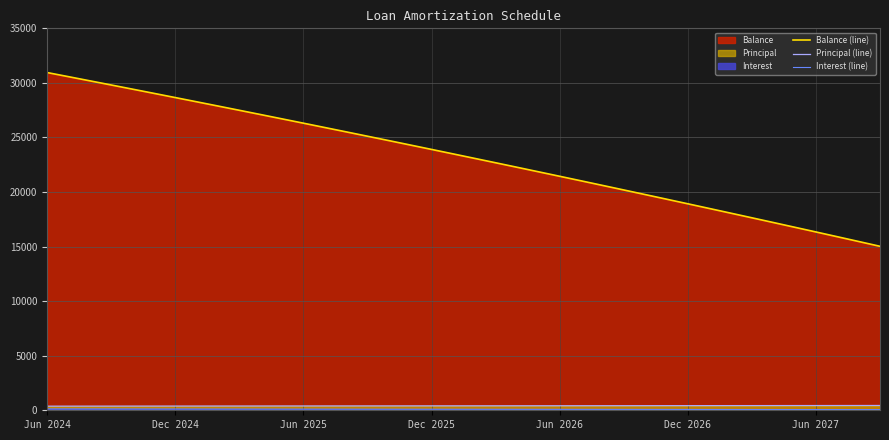

Where is Interest (line) nearest to the value 92?

21